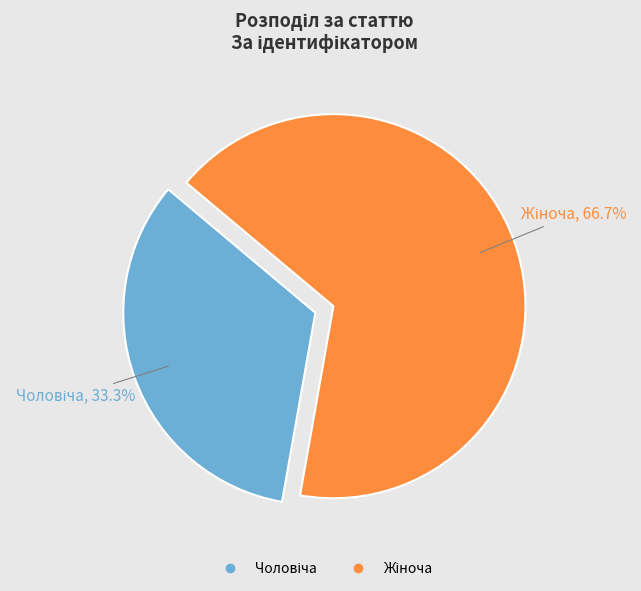

To the nearest percent, what is the difference between the largest and smallest slice percentages?

33%